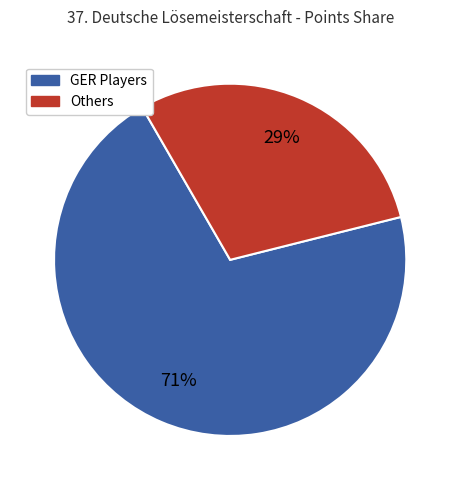

Does any single category account for the majority?

Yes